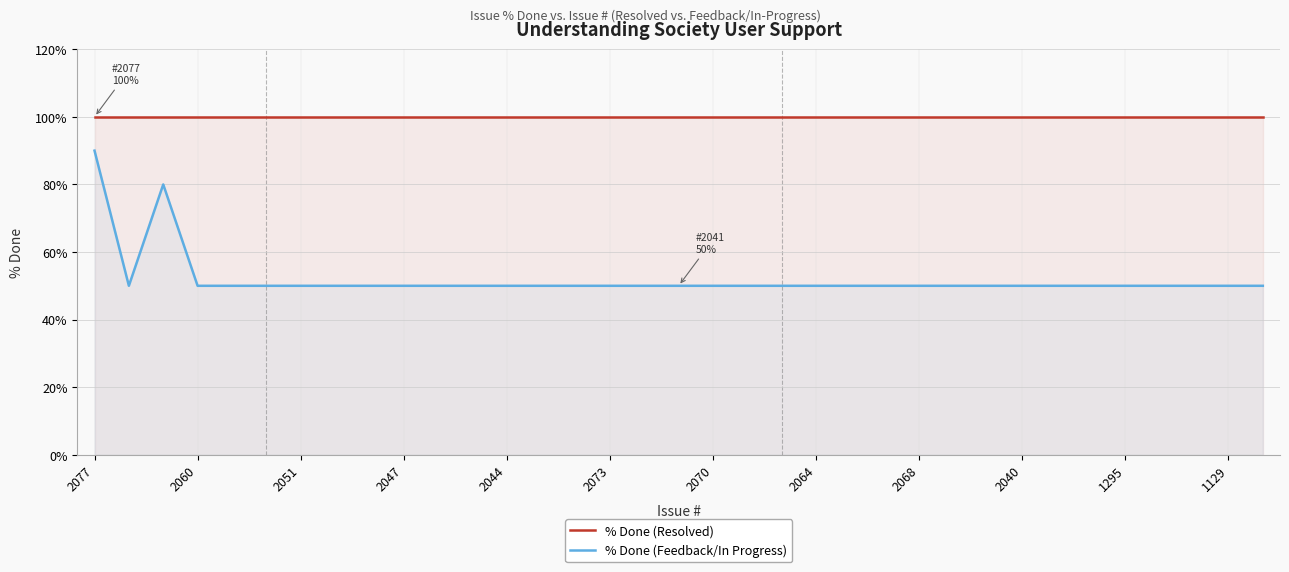

True or false: % Done (Resolved) and % Done (Feedback/In Progress) cross at least once.

False